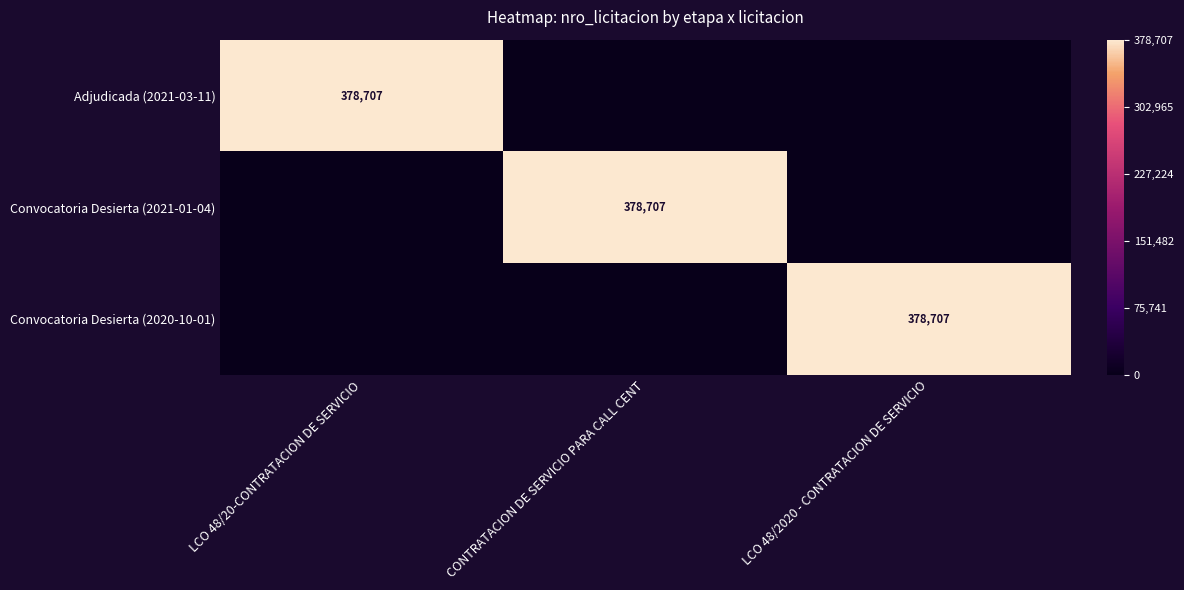

Is it true that Adjudicada (2021-03-11) equals 256215 at LCO 48/20-CONTRATACION DE SERVICIO?

False